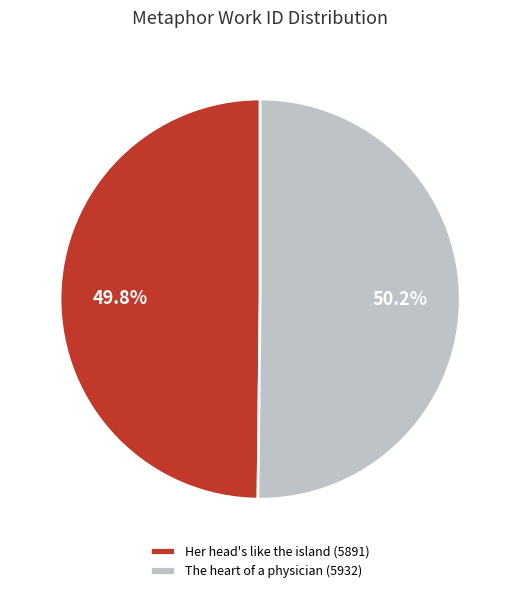

Is the sum of The heart of a physician (5932) and Her head's like the island (5891) greater than half?

Yes